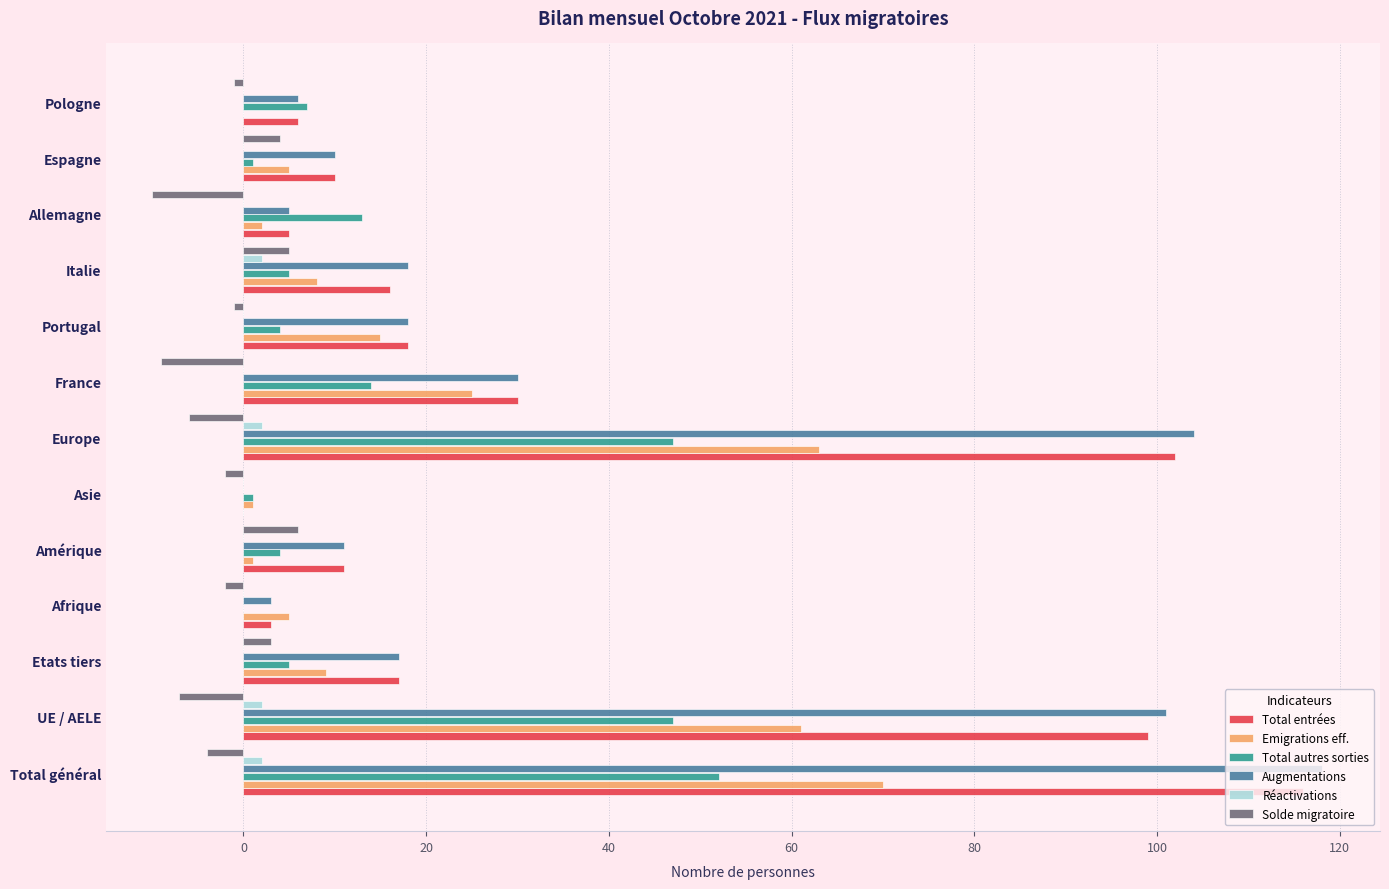

What is the maximum value shown in the chart?

118